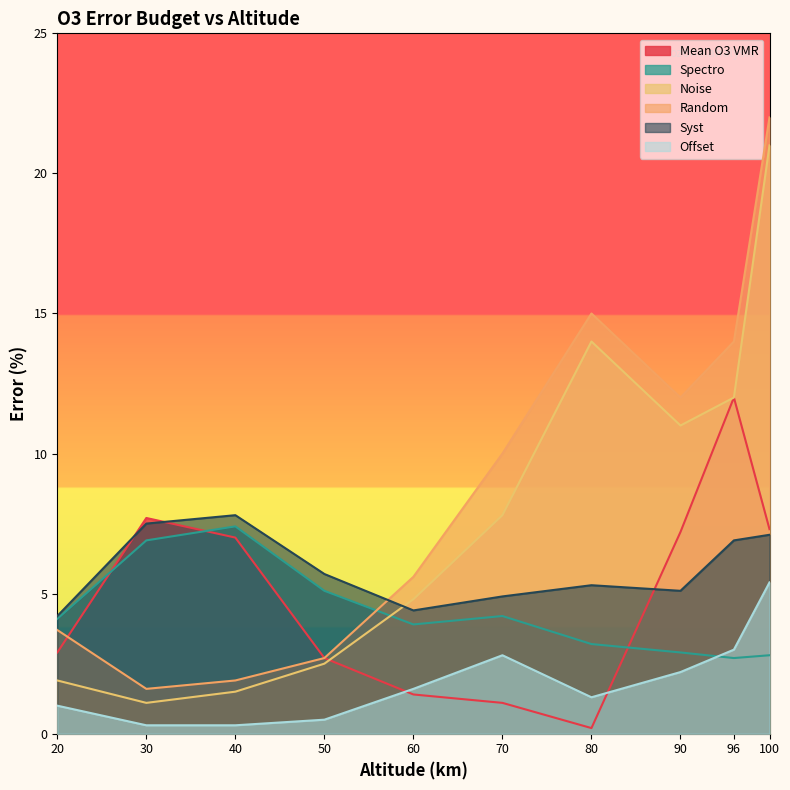

What is the difference between the Mean O3 VMR values at 50 and 96?

9.3